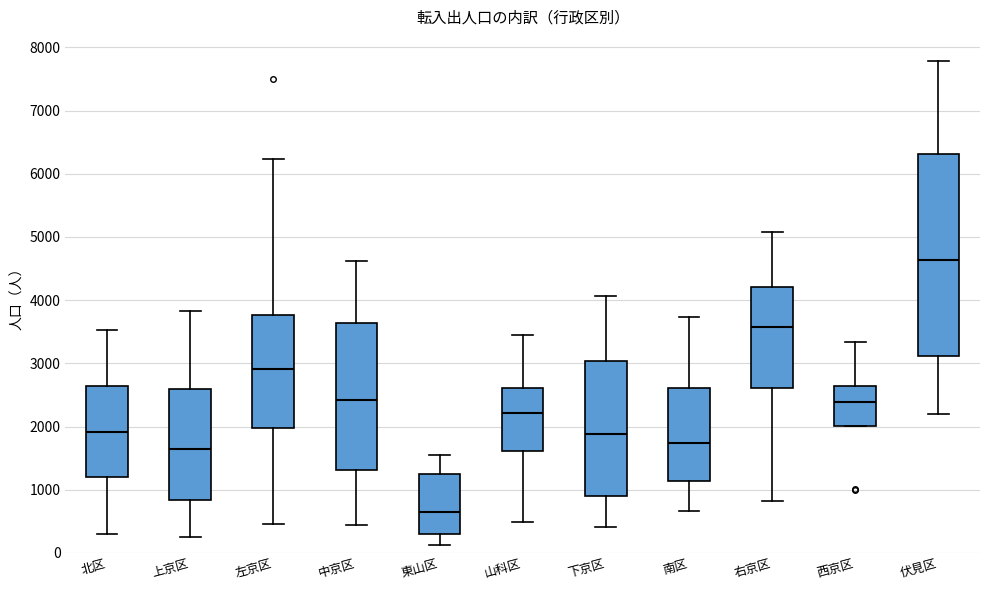

Reading left to right, read every box against the y-axis: the position of its median line, the range the box covers, and the ends of its whiskers. The values are not printed on the chart, so give them approximately, as read against the axis.

北区: median 1900, box 1200 to 2600, whiskers 300 to 3500
上京区: median 1600, box 800 to 2600, whiskers 200 to 3800
左京区: median 2900, box 2000 to 3800, whiskers 500 to 6200
中京区: median 2400, box 1300 to 3600, whiskers 400 to 4600
東山区: median 700, box 300 to 1300, whiskers 100 to 1500
山科区: median 2200, box 1600 to 2600, whiskers 500 to 3500
下京区: median 1900, box 900 to 3000, whiskers 400 to 4100
南区: median 1700, box 1100 to 2600, whiskers 700 to 3700
右京区: median 3600, box 2600 to 4200, whiskers 800 to 5100
西京区: median 2400, box 2000 to 2600, whiskers 2000 to 3300
伏見区: median 4600, box 3100 to 6300, whiskers 2200 to 7800